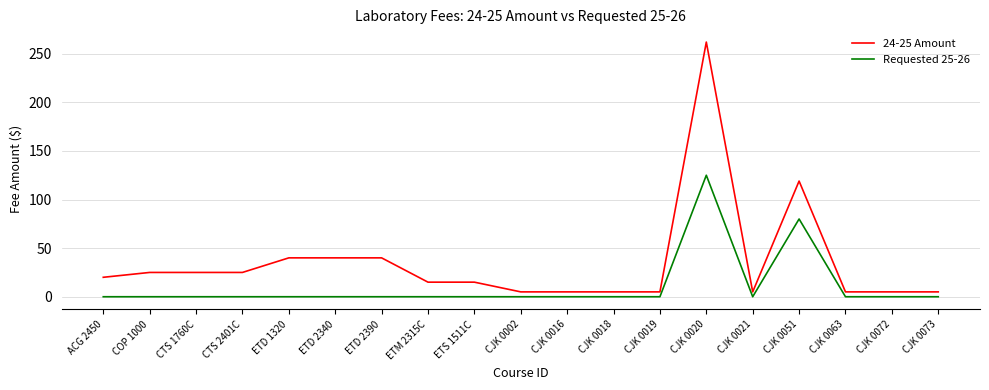

Which category has the highest value in the 24-25 Amount series?

CJK 0020